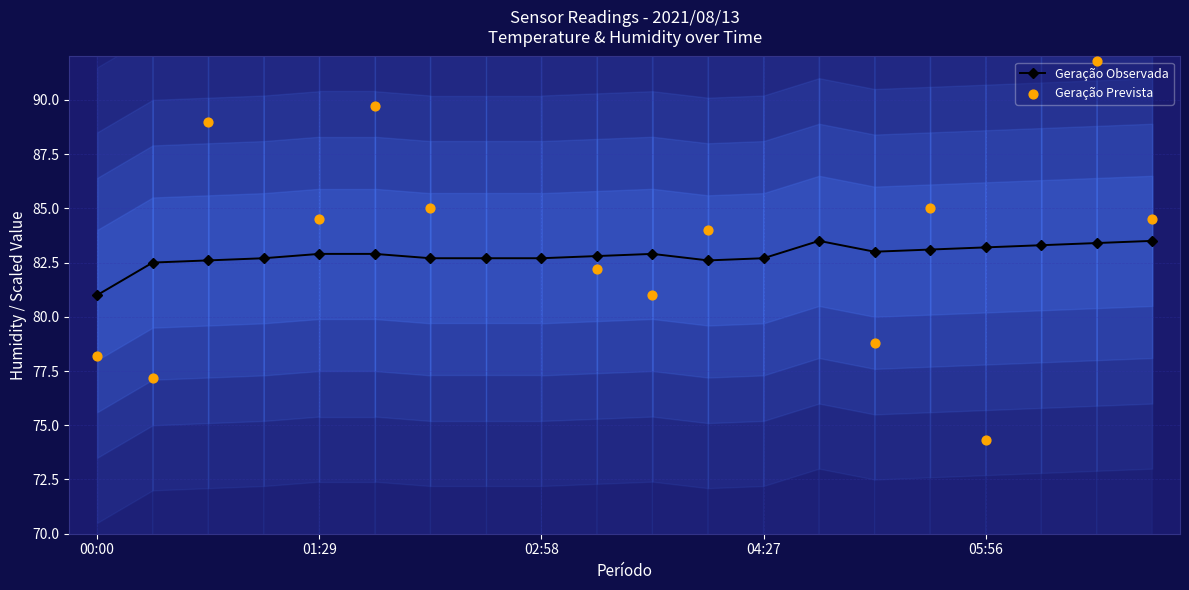

True or false: Geração Observada has more than 1 points higher than both neighbors.

True